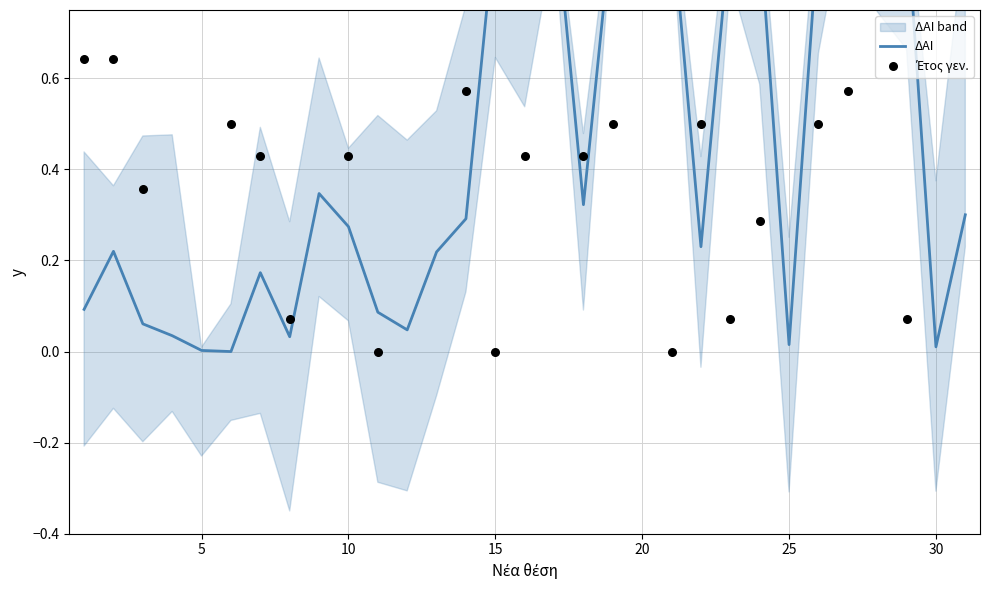

Is the value of ΔΑΙ at 29 greater than the value of Έτος γεν. at 25?

No